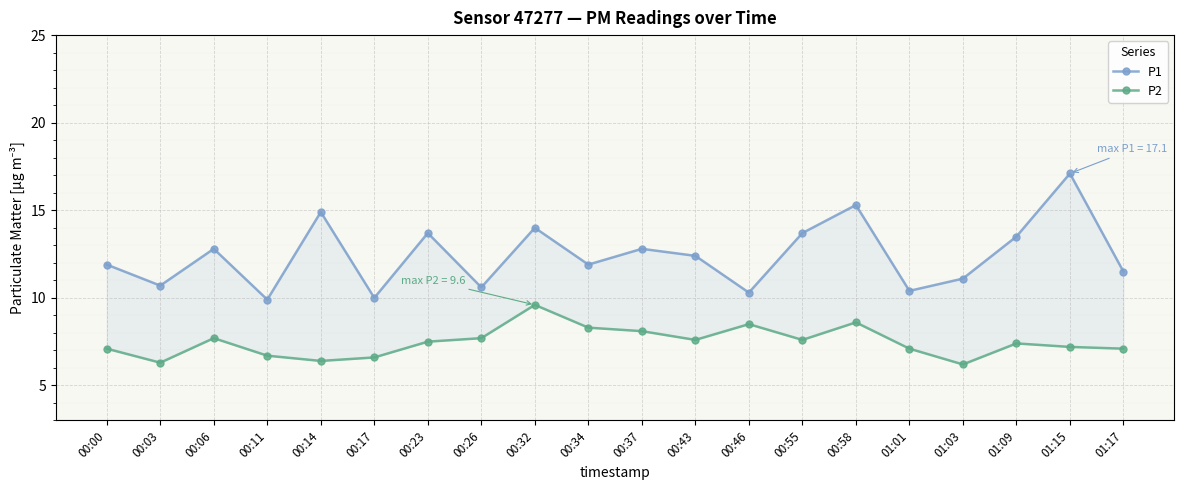

What is the sum of the P1 values at 01:17 and 00:43?

23.9